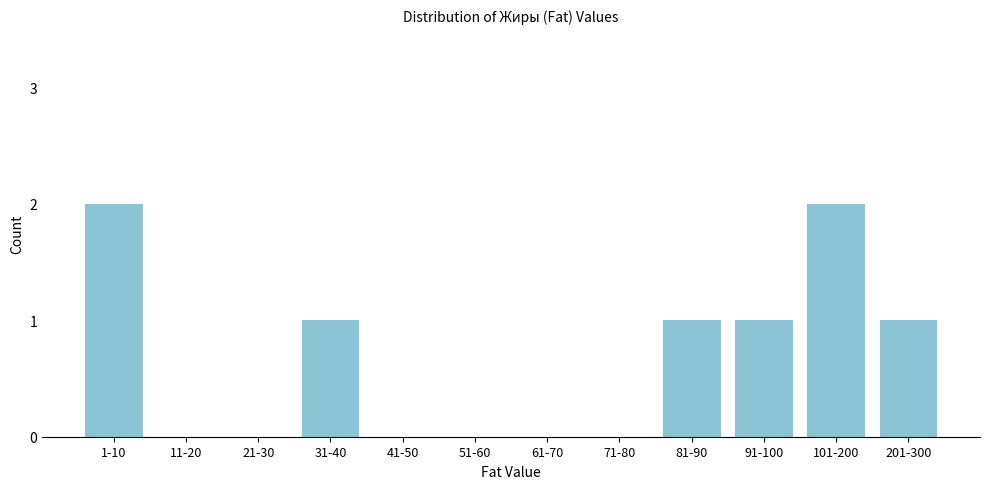

Reading left to right, what are all the values shown in this chart?

1-10=2	11-20=0	21-30=0	31-40=1	41-50=0	51-60=0	61-70=0	71-80=0	81-90=1	91-100=1	101-200=2	201-300=1